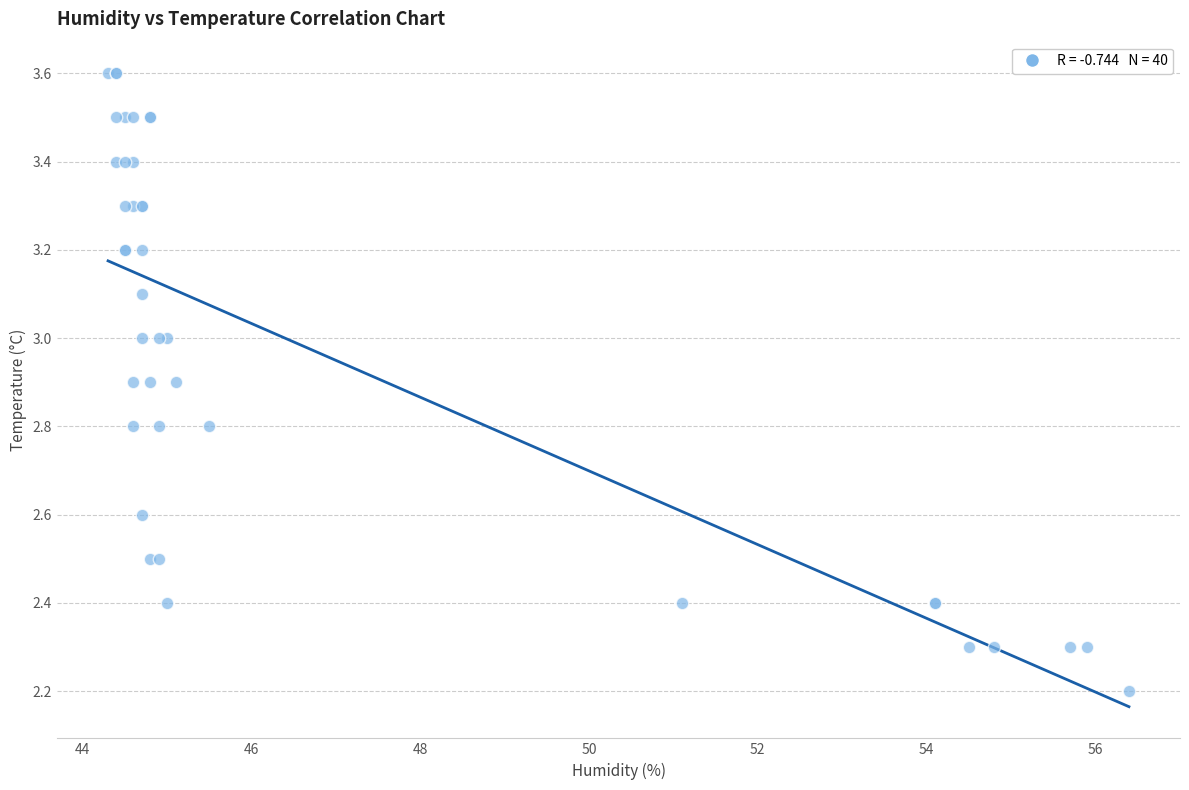

What Y value in the scatter plot is closest to 2?

2.2